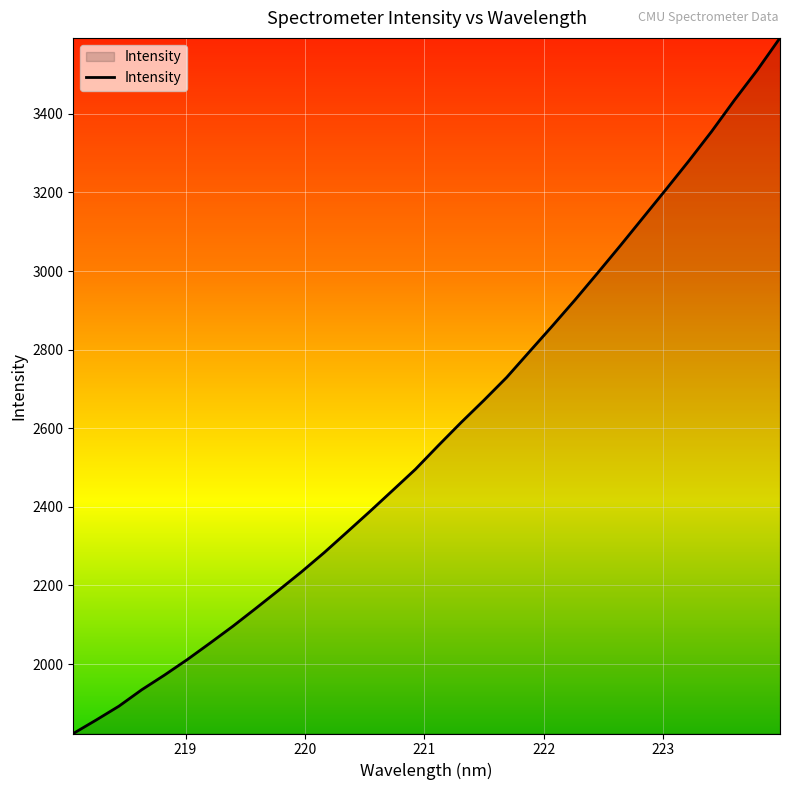

What is the smallest value displayed?

1823.3